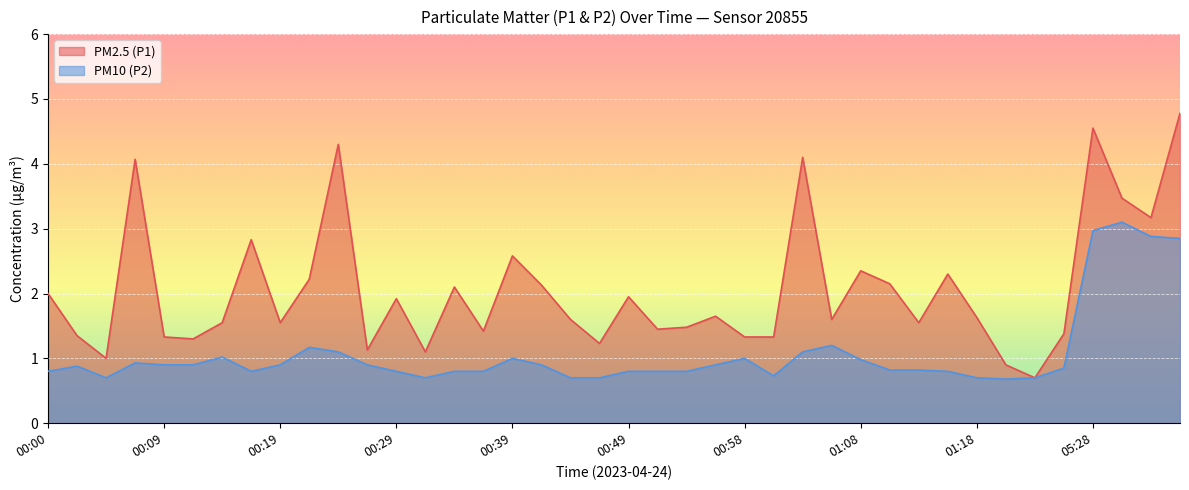

The PM10 (P2) series shows 0.5 at 01:01. True or false?

False